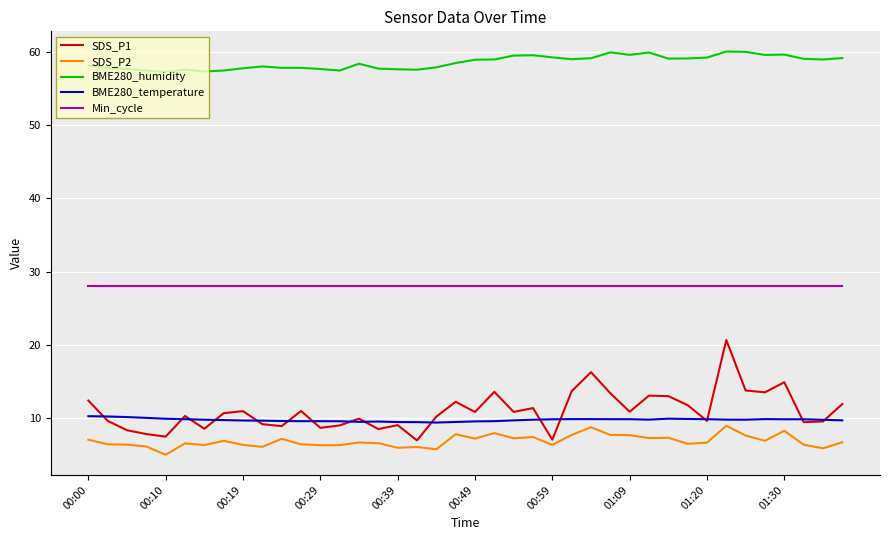

Is this an area chart (filled region under the line)?

No